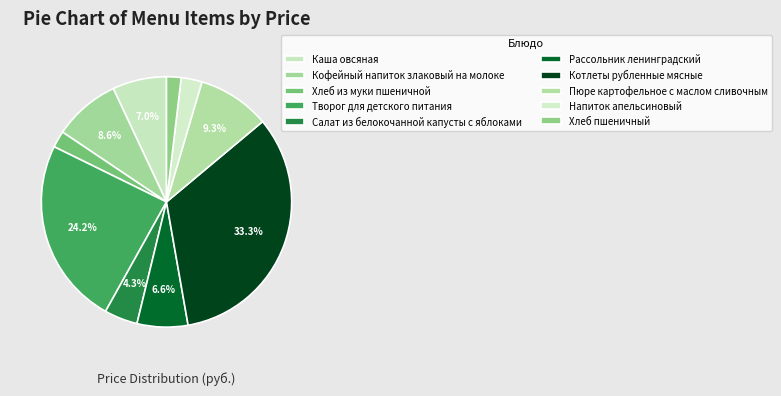

Does Салат из белокочанной капусты с яблоками account for over 50% of the chart?

No